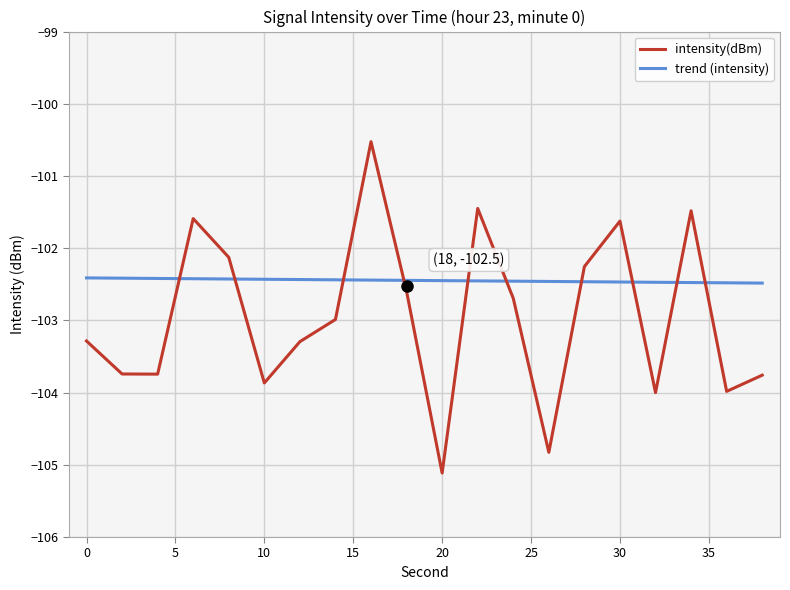

Rank the series by their maximum value, from highest to lowest.

intensity(dBm), trend (intensity)